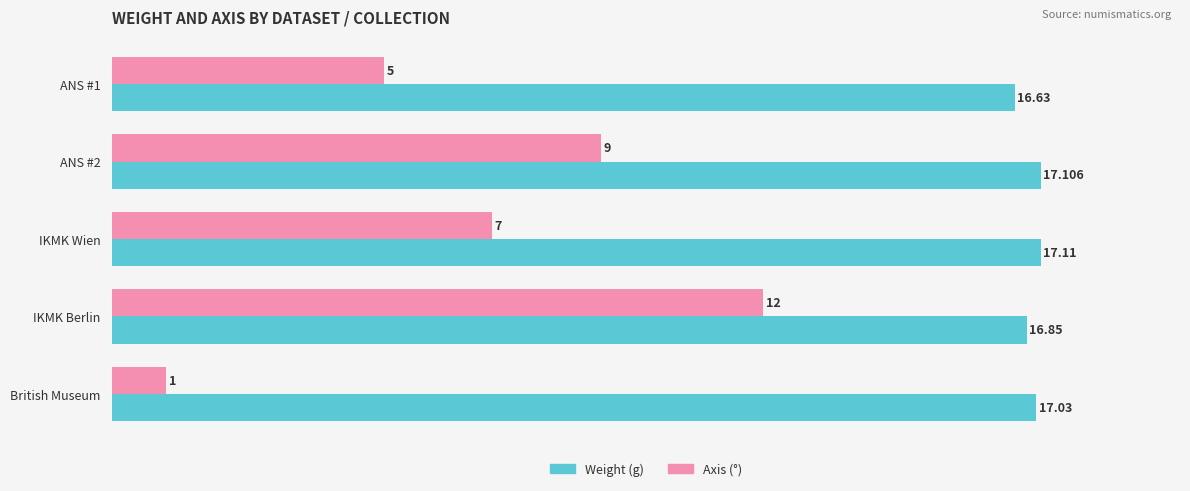

At which category is the sum across all series the highest?

IKMK Berlin